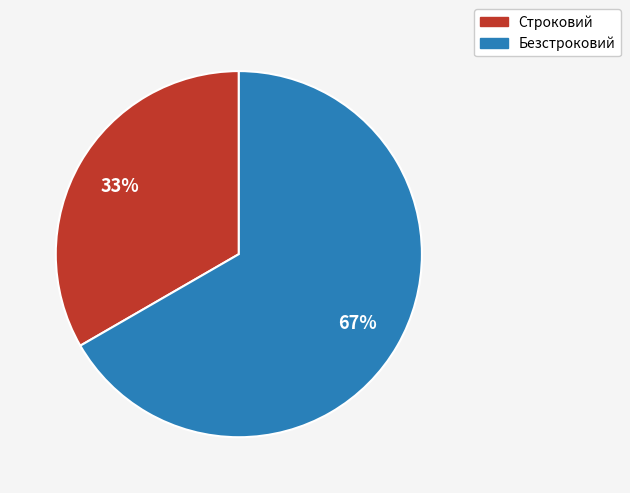

What is the ratio of the value at Строковий to the value at Безстроковий?

0.5